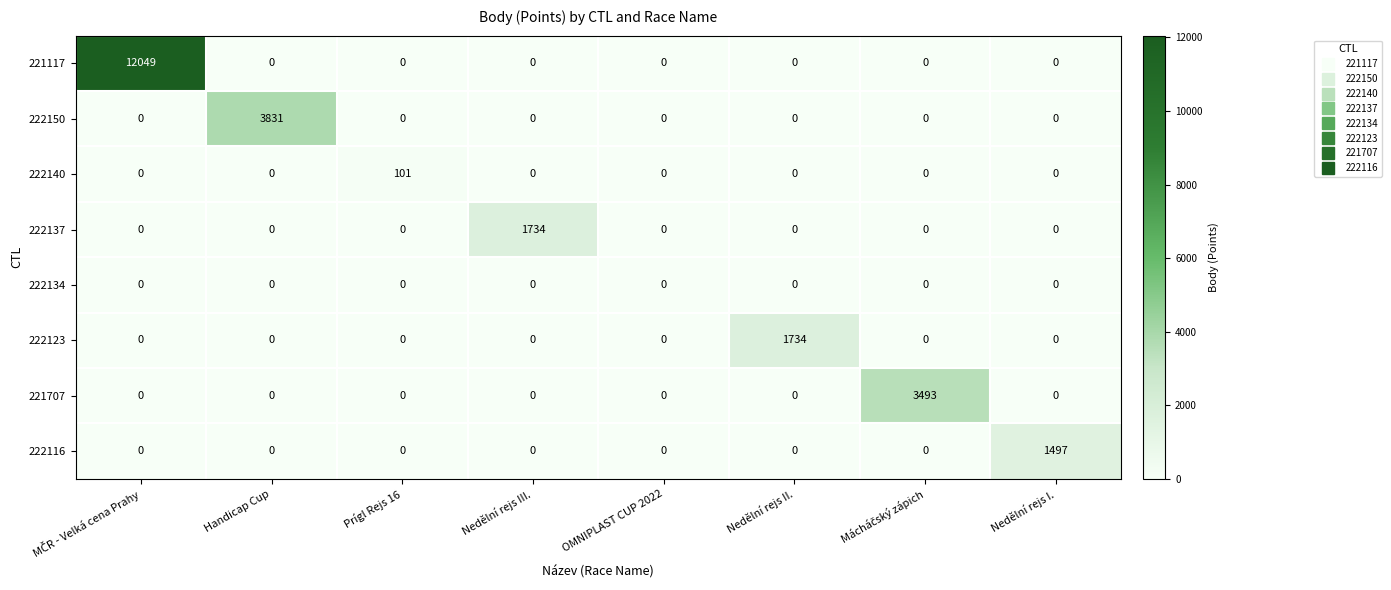

How many data points in 222137 are above 0?

1